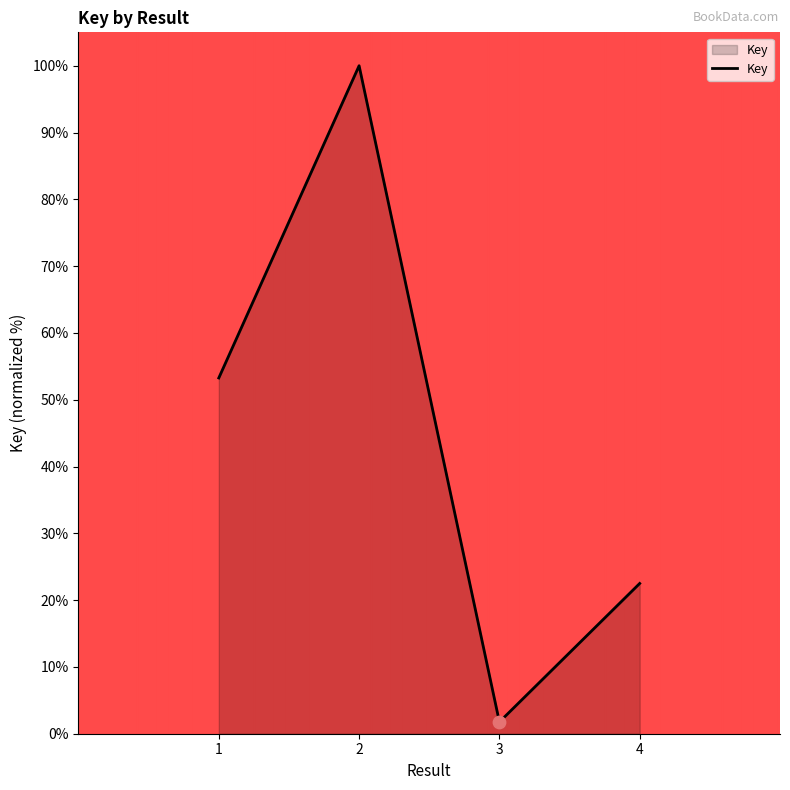

Approximately how many times larger is the value at 2 compared to 4?

4.4